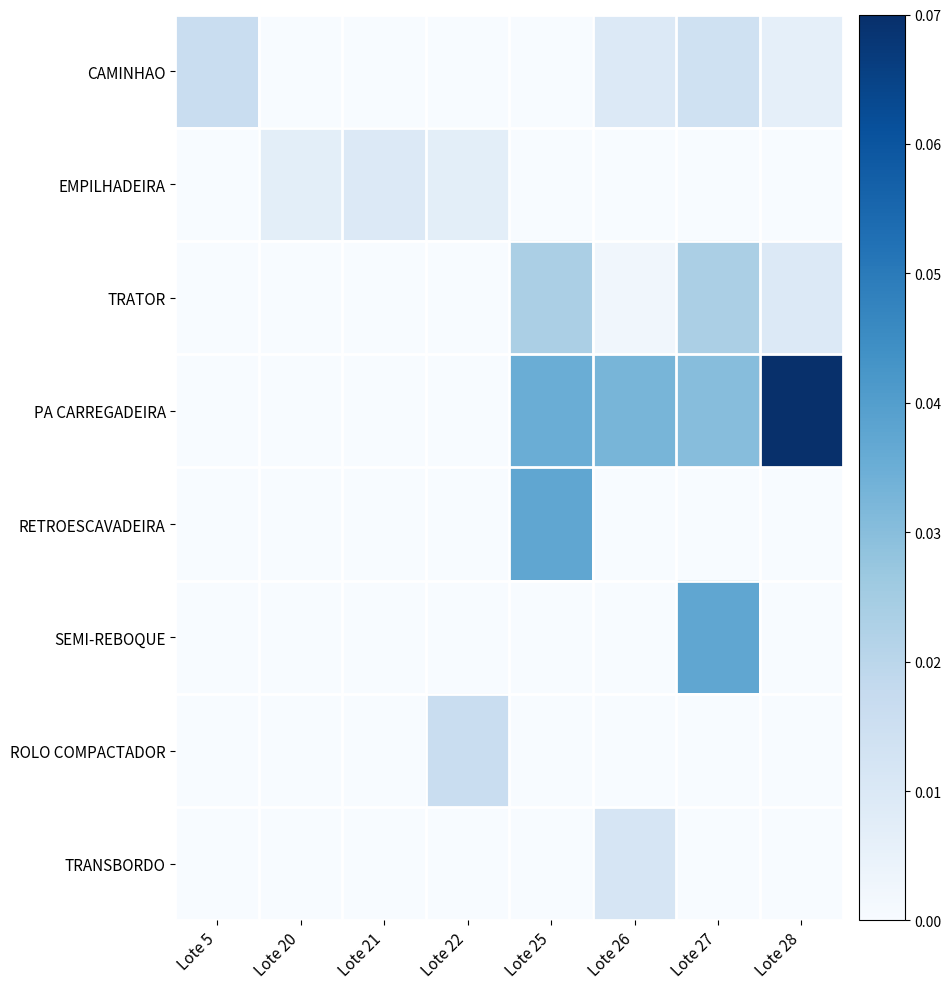

Reading right to left, what are all the values shown in this chart?

CAMINHAO: Lote 28=0.0	Lote 27=0.0	Lote 26=0.0	Lote 25=0.0	Lote 22=0.0	Lote 21=0.0	Lote 20=0.0	Lote 5=0.0
EMPILHADEIRA: Lote 28=0.0	Lote 27=0.0	Lote 26=0.0	Lote 25=0.0	Lote 22=0.0	Lote 21=0.0	Lote 20=0.0	Lote 5=0.0
TRATOR: Lote 28=0.0	Lote 27=0.0	Lote 26=0.0	Lote 25=0.0	Lote 22=0.0	Lote 21=0.0	Lote 20=0.0	Lote 5=0.0
PA CARREGADEIRA: Lote 28=0.1	Lote 27=0.0	Lote 26=0.0	Lote 25=0.0	Lote 22=0.0	Lote 21=0.0	Lote 20=0.0	Lote 5=0.0
RETROESCAVADEIRA: Lote 28=0.0	Lote 27=0.0	Lote 26=0.0	Lote 25=0.0	Lote 22=0.0	Lote 21=0.0	Lote 20=0.0	Lote 5=0.0
SEMI-REBOQUE: Lote 28=0.0	Lote 27=0.0	Lote 26=0.0	Lote 25=0.0	Lote 22=0.0	Lote 21=0.0	Lote 20=0.0	Lote 5=0.0
ROLO COMPACTADOR: Lote 28=0.0	Lote 27=0.0	Lote 26=0.0	Lote 25=0.0	Lote 22=0.0	Lote 21=0.0	Lote 20=0.0	Lote 5=0.0
TRANSBORDO: Lote 28=0.0	Lote 27=0.0	Lote 26=0.0	Lote 25=0.0	Lote 22=0.0	Lote 21=0.0	Lote 20=0.0	Lote 5=0.0